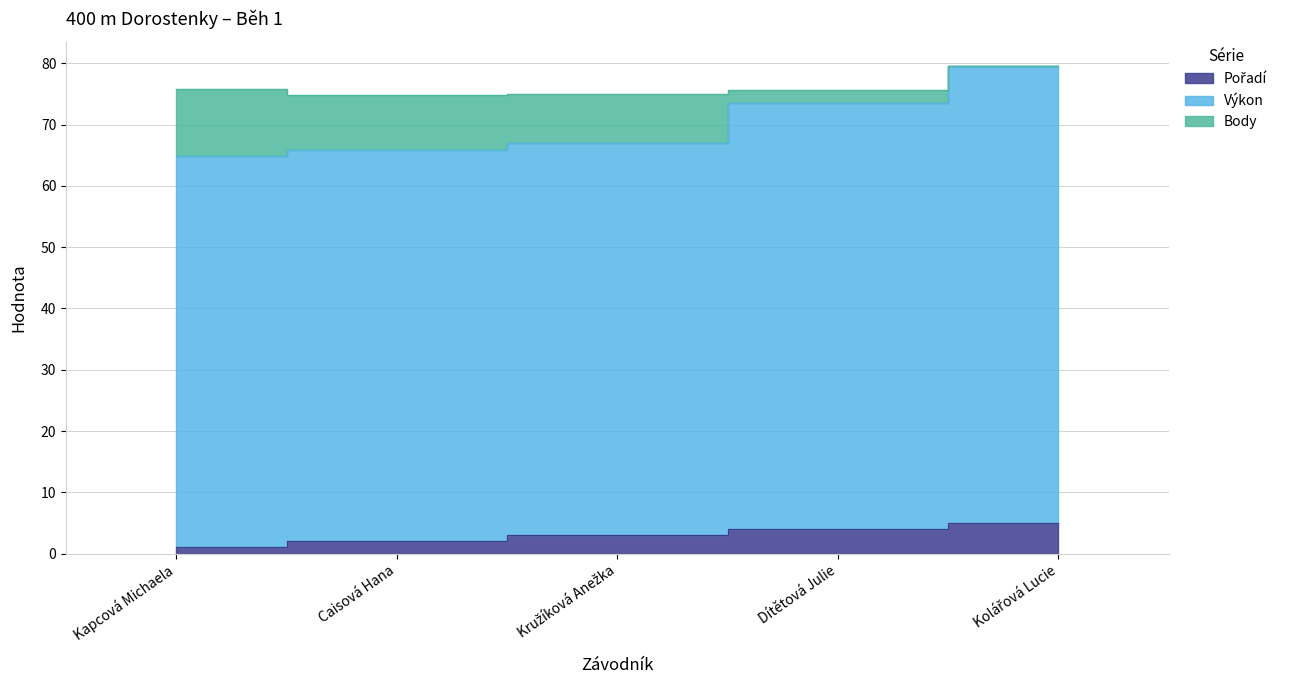

Where is Výkon nearest to the value 72?

Dítětová Julie